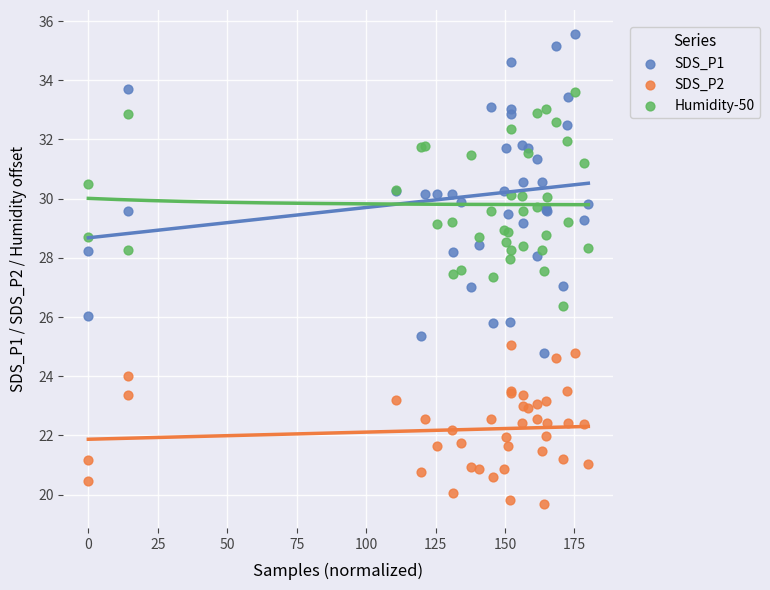

Which series has the largest Y range (max minus min)?

SDS_P1